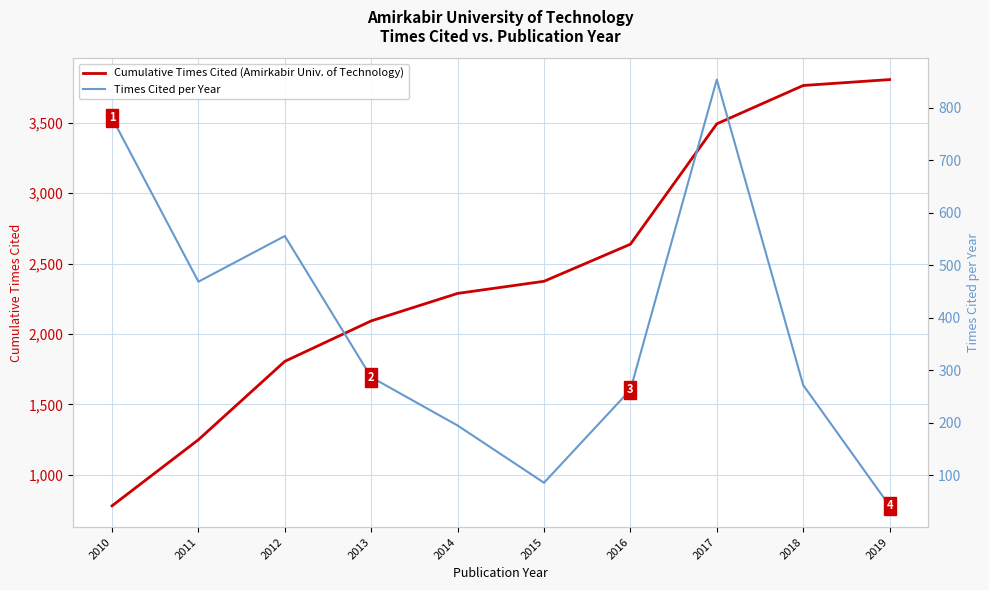

List the series in order of their peak value, highest first.

Cumulative Times Cited (Amirkabir Univ. of Technology), Times Cited per Year